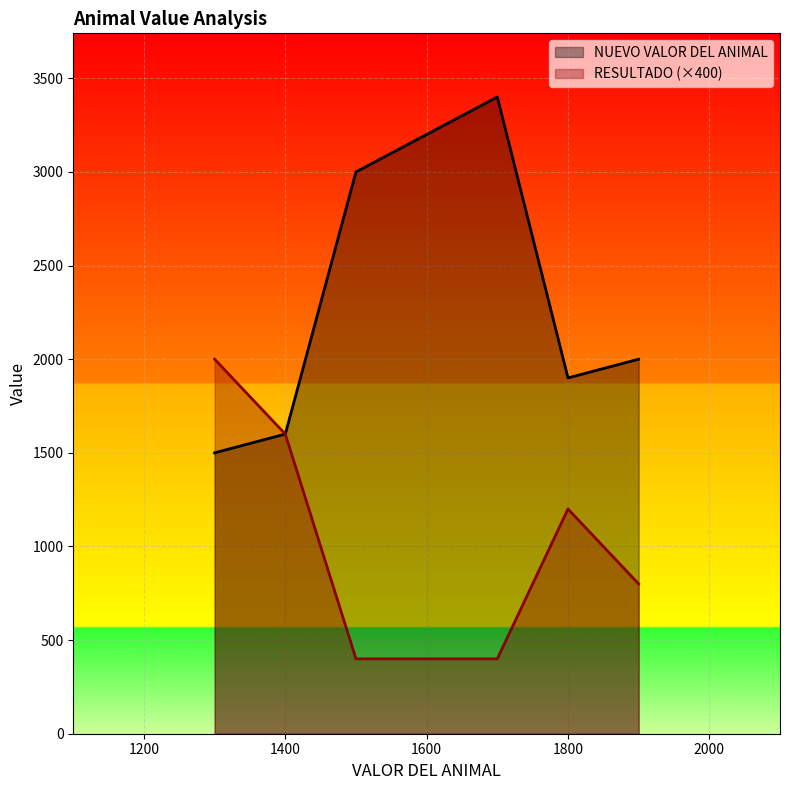

Which series has the largest range (max minus min)?

NUEVO VALOR DEL ANIMAL